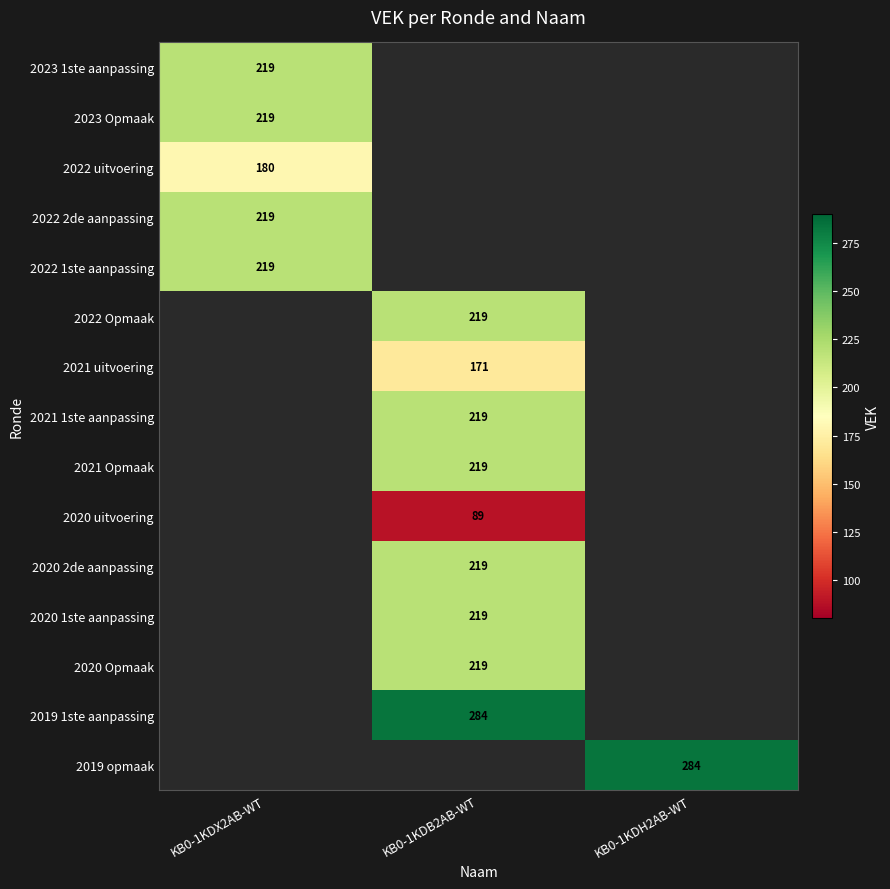

True or false: 2021 uitvoering has a value of 64 at KB0-1KDB2AB-WT.

False